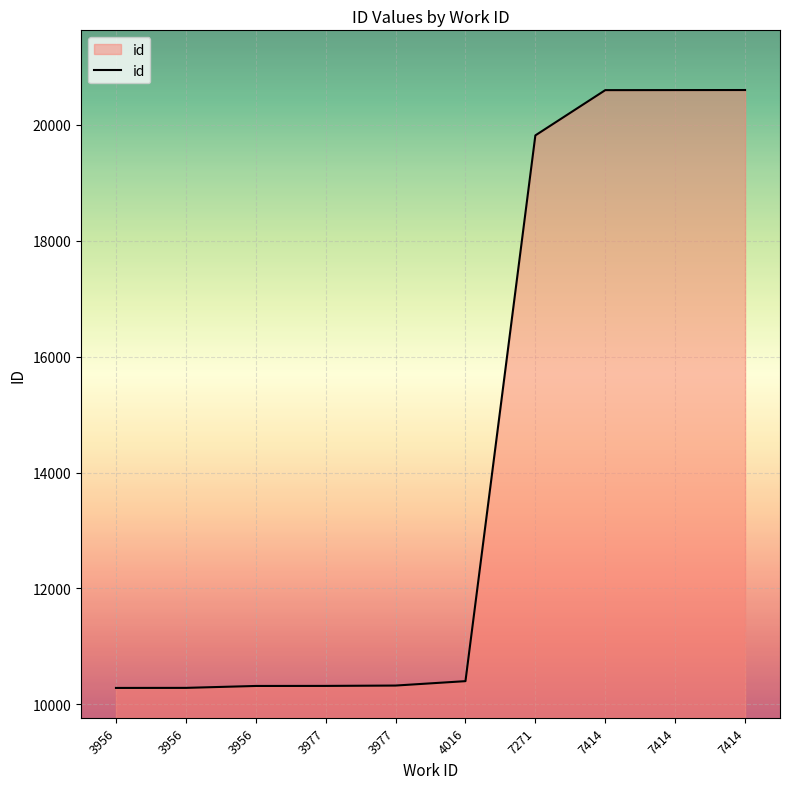

Between 3956 and 3956, which is larger?

3956